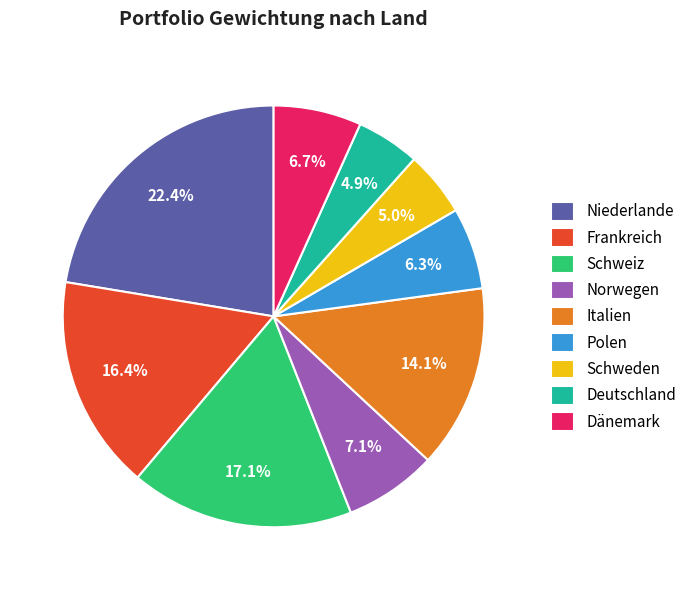

What percentage is the Italien slice, to the nearest percent?

14%